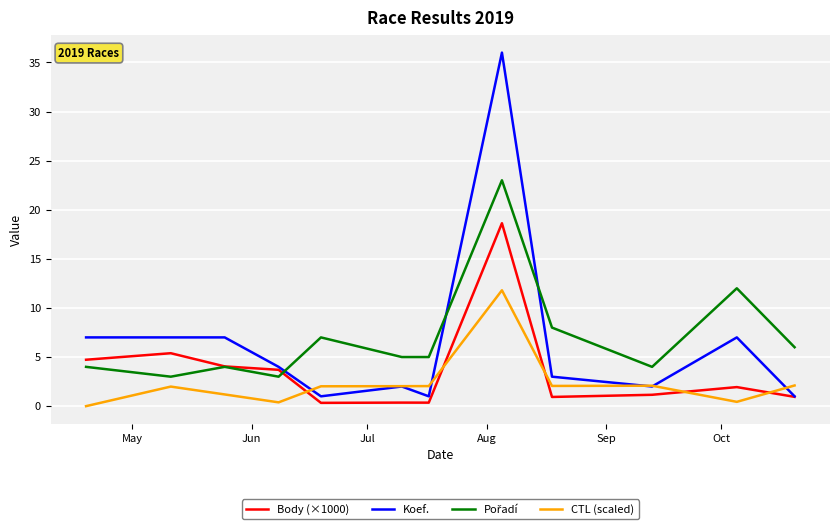

What is the maximum value shown in the chart?

36.0